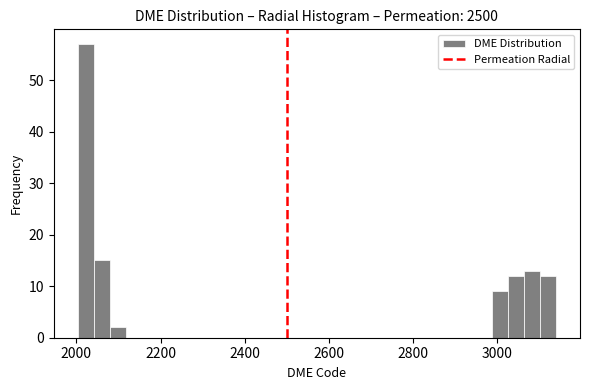

Read against the x-axis, roughly where is the centre of the tallest bar?

2020